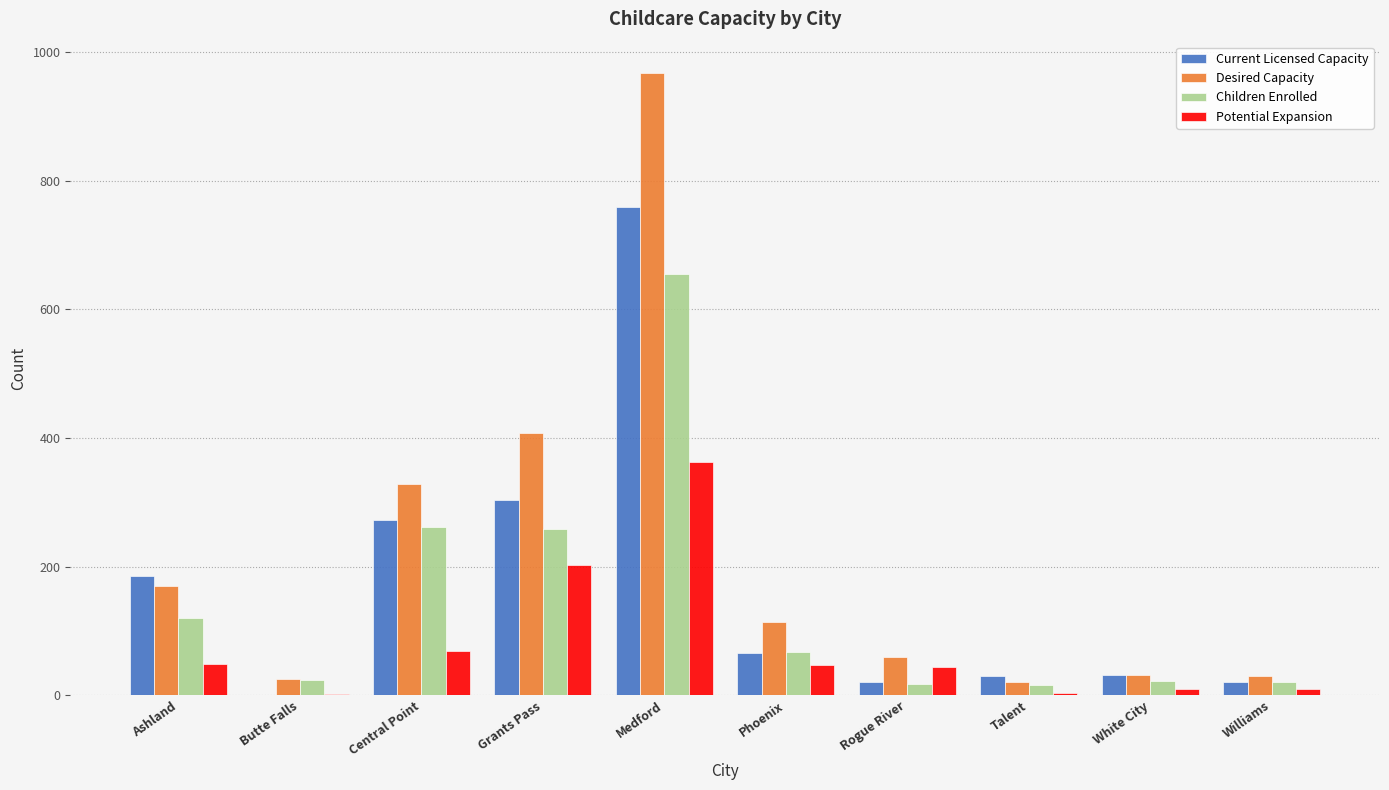

Does the chart contain stacked bars?

No